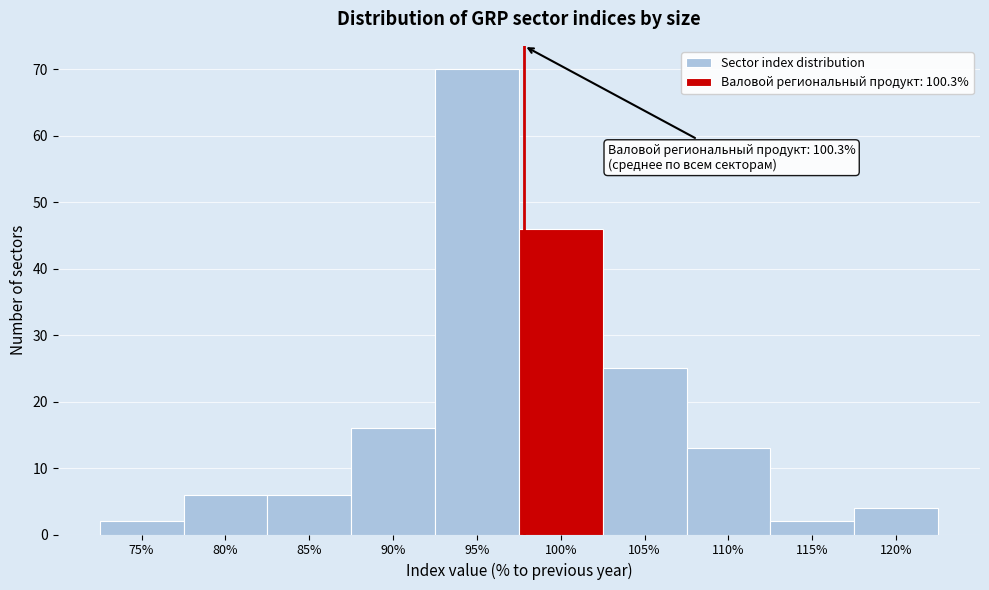

Reading left to right, transcribe all the data shown in this chart.

2	6	6	16	70	46	25	13	2	4